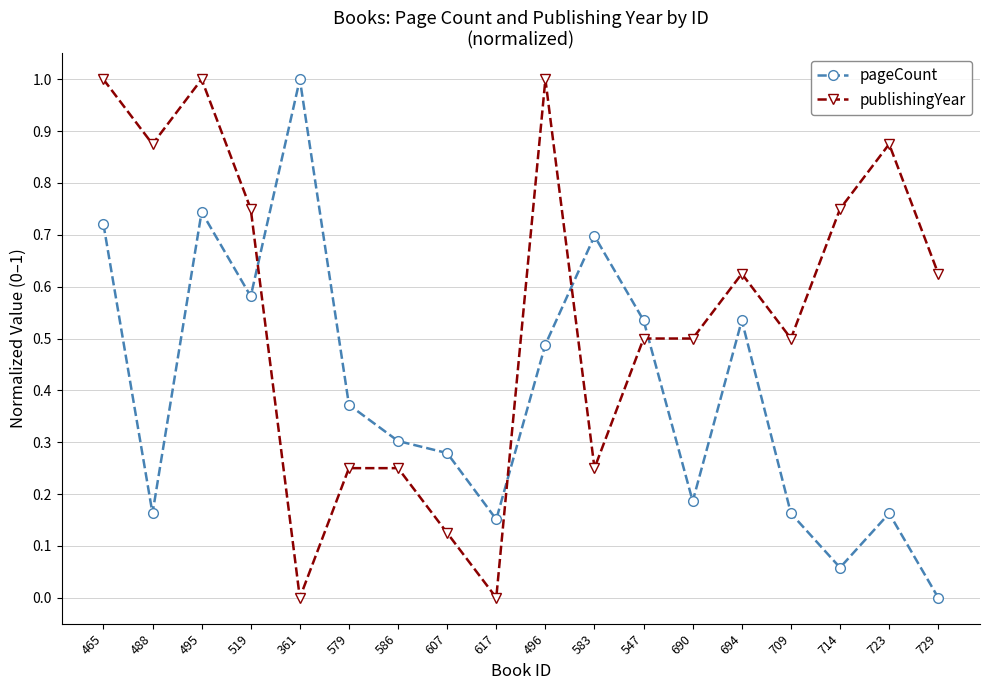

What is the label of the 17th point from the left?

723